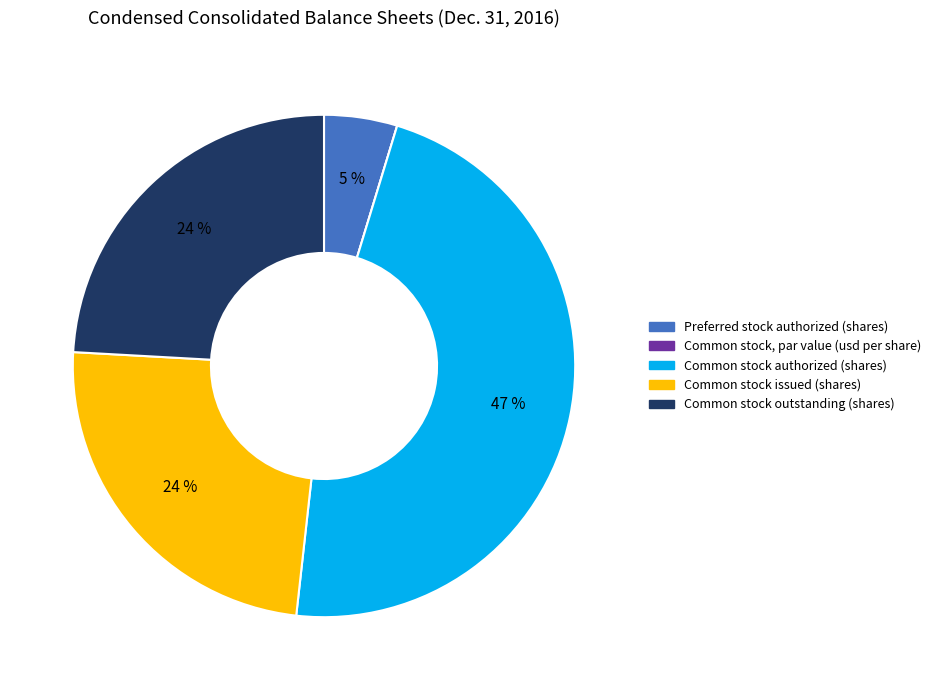

To the nearest percent, what is the average slice percentage?

20%